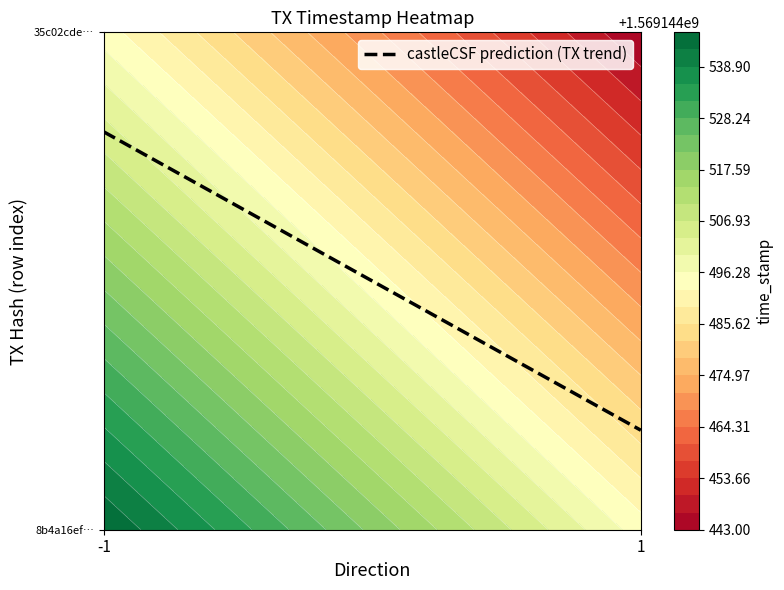

How many values in the 8b4a16ef0ab17330aa88b53f09a7172496a2e5c series are below 1569144546?

1